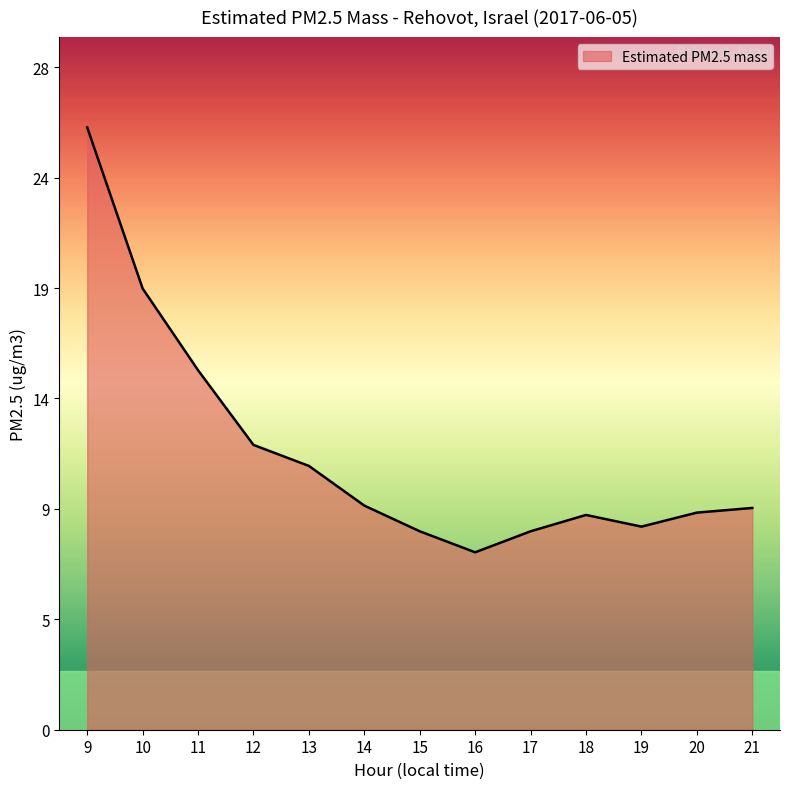

Does the chart have visible grid lines?

No